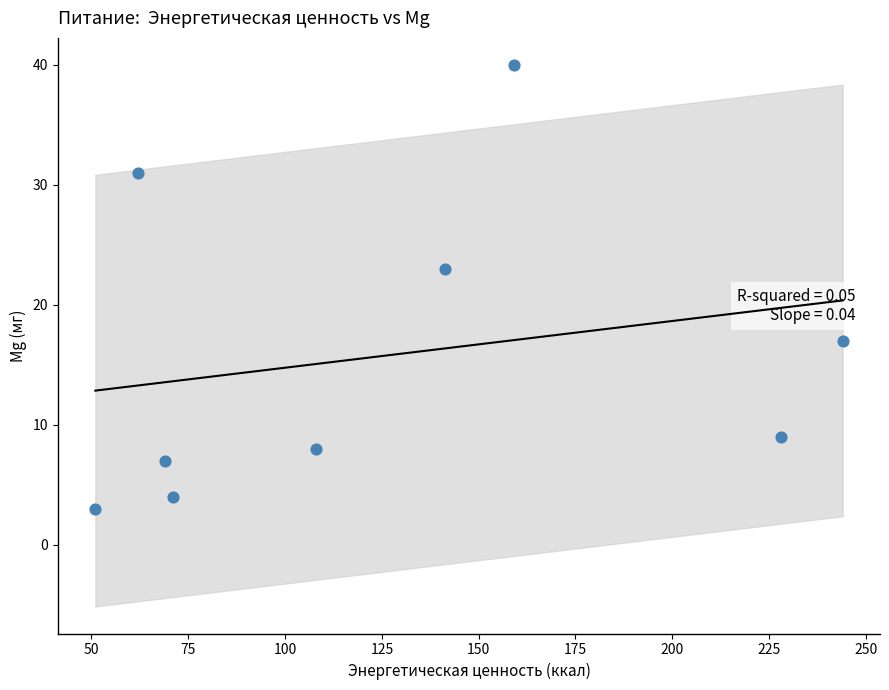

What Y value in the scatter plot is closest to 21?

23